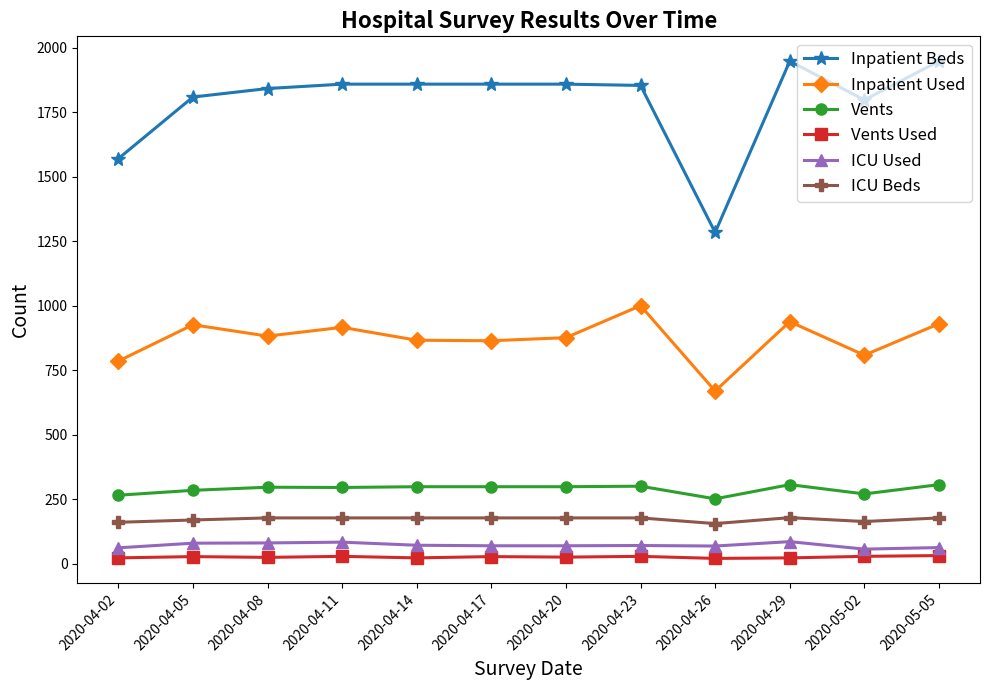

The value of Inpatient Beds at 2020-04-02 is 1570. True or false?

True